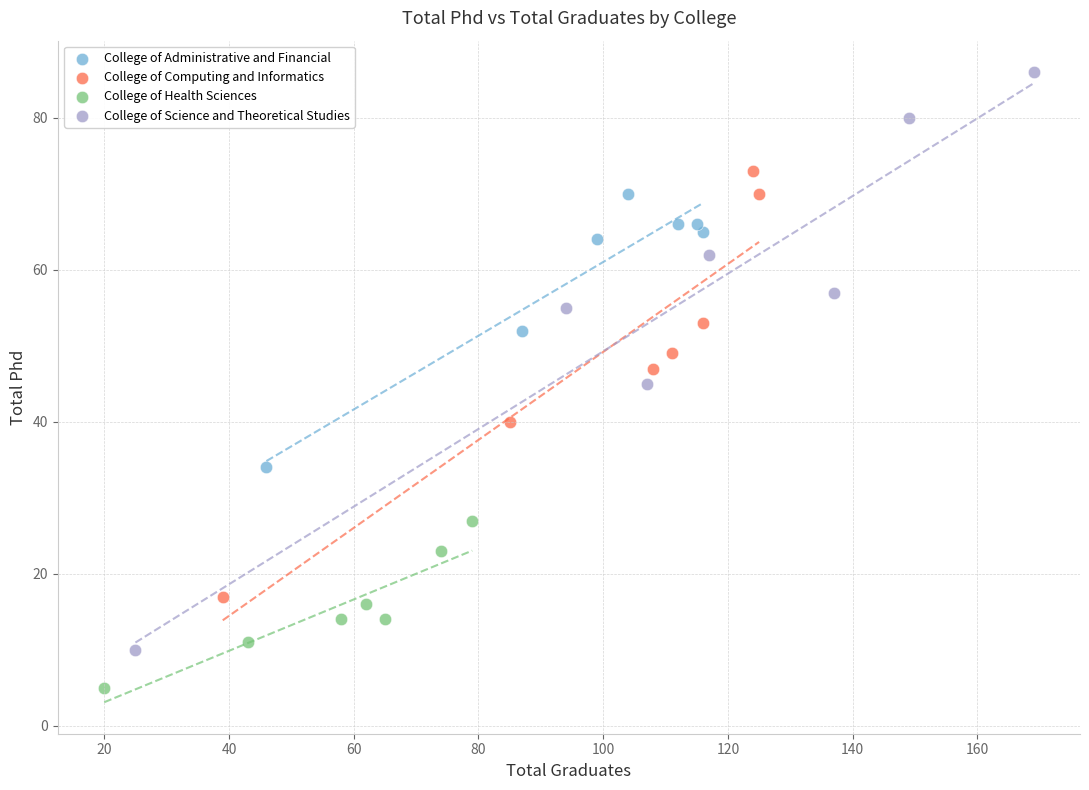

Which series has the widest spread of Y values?

College of Science and Theoretical Studies